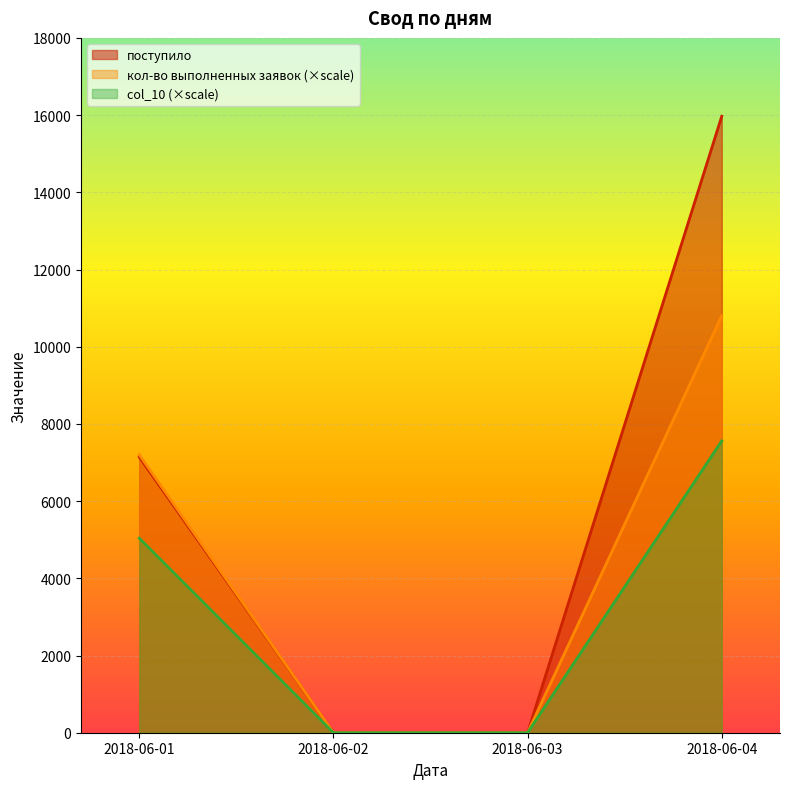

True or false: col_10 and кол-во выполненных заявок cross at least once.

False